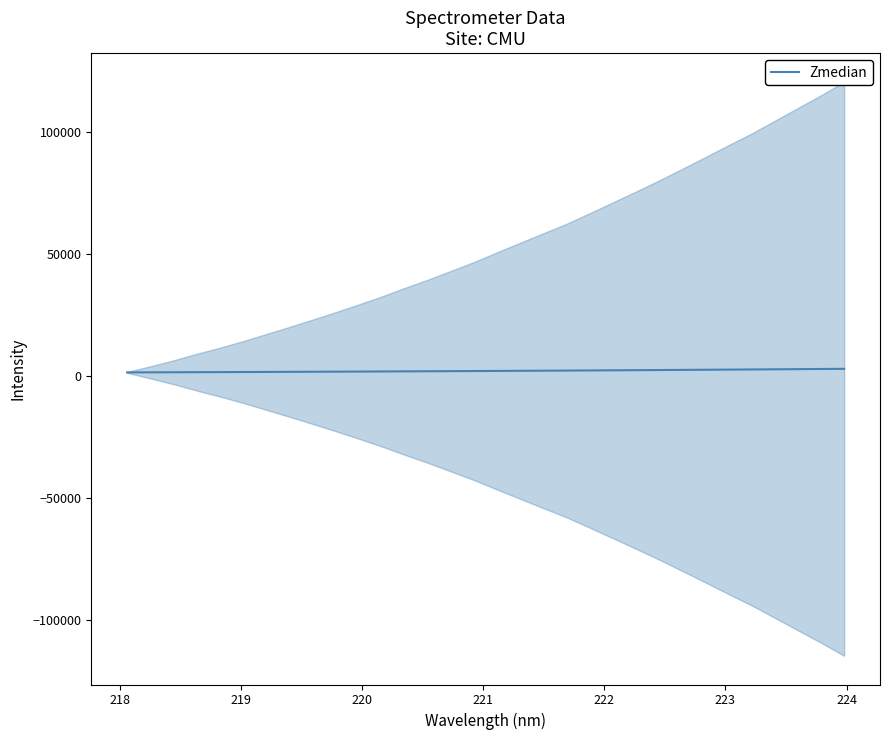

What is the average value?

2143.7